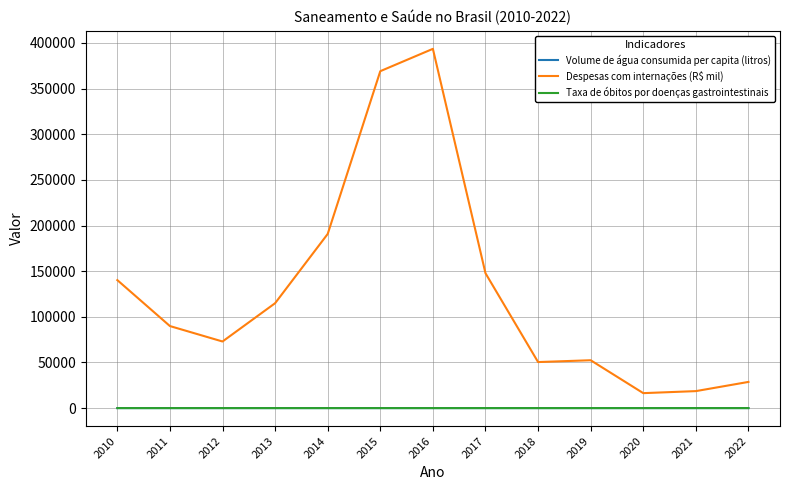

What is the difference between the second highest and second lowest values in the Volume de água consumida per capita (litros) series?

6.8